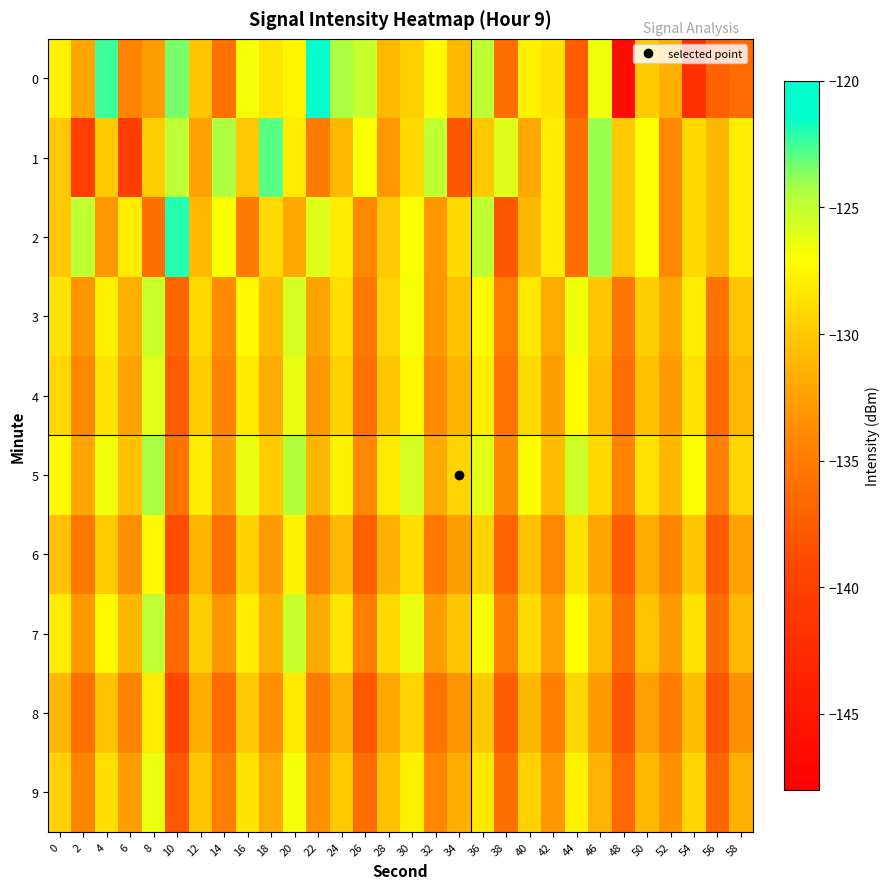

Rank the series at 4 from highest to lowest value.

0, 5, 7, 3, 4, 9, 6, 1, 8, 2